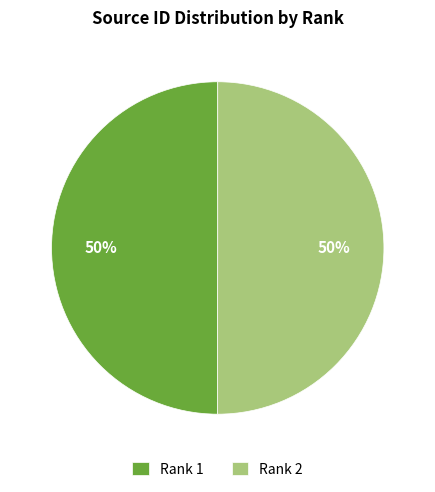

Approximately how many times larger is the value at Rank 1 compared to Rank 2?

1.0